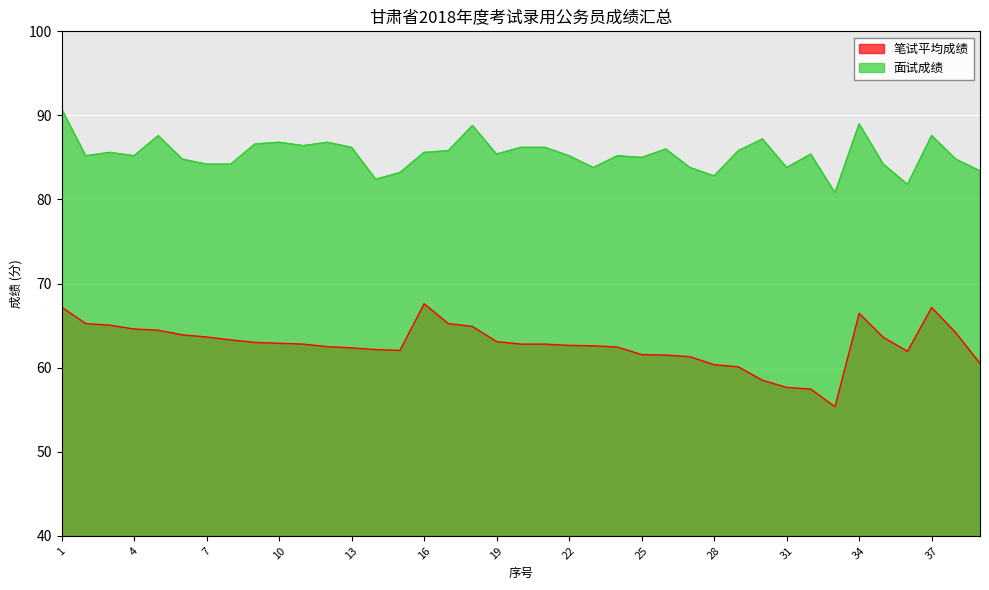

Reading right to left, extract all data points from this chart.

笔试平均成绩: 60.5	64.2	67.2	62.0	63.6	66.5	55.4	57.5	57.6	58.5	60.1	60.4	61.3	61.5	61.5	62.5	62.6	62.6	62.8	62.8	63.1	64.9	65.2	67.6	62.0	62.1	62.4	62.5	62.8	62.9	63.0	63.3	63.6	63.9	64.5	64.6	65.0	65.2	67.2
面试成绩: 83.4	84.8	87.6	81.8	84.2	89.0	80.8	85.4	83.8	87.2	85.8	82.8	83.8	86.0	85.0	85.2	83.8	85.2	86.2	86.2	85.4	88.8	85.8	85.6	83.2	82.4	86.2	86.8	86.4	86.8	86.6	84.2	84.2	84.8	87.6	85.2	85.6	85.2	90.8